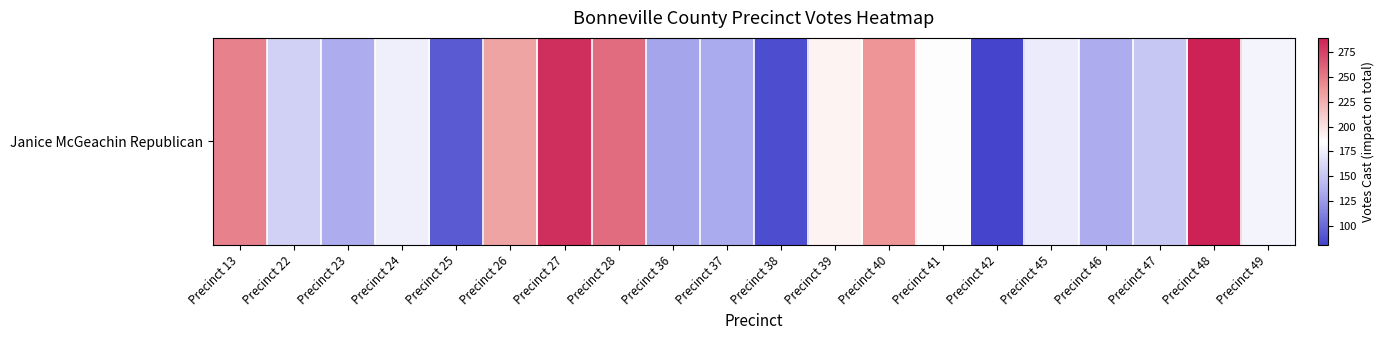

What is the ratio of the value at Precinct 49 to the value at Precinct 23?

1.3